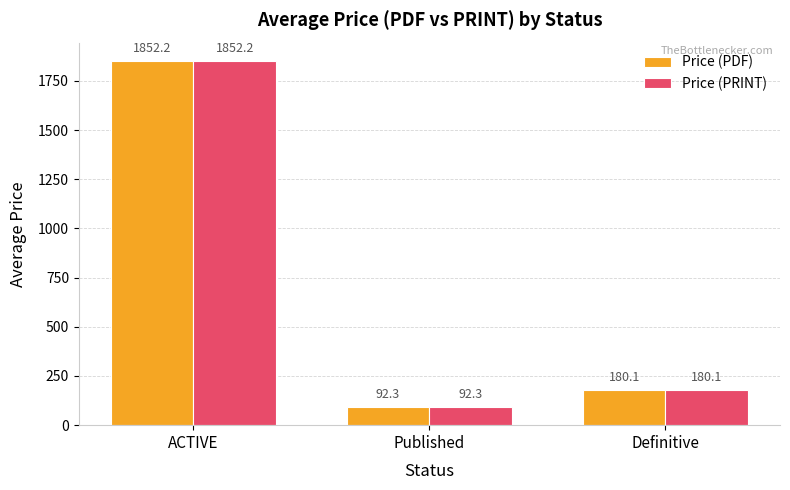

What are all the series names shown in the legend?

Price (PDF), Price (PRINT)